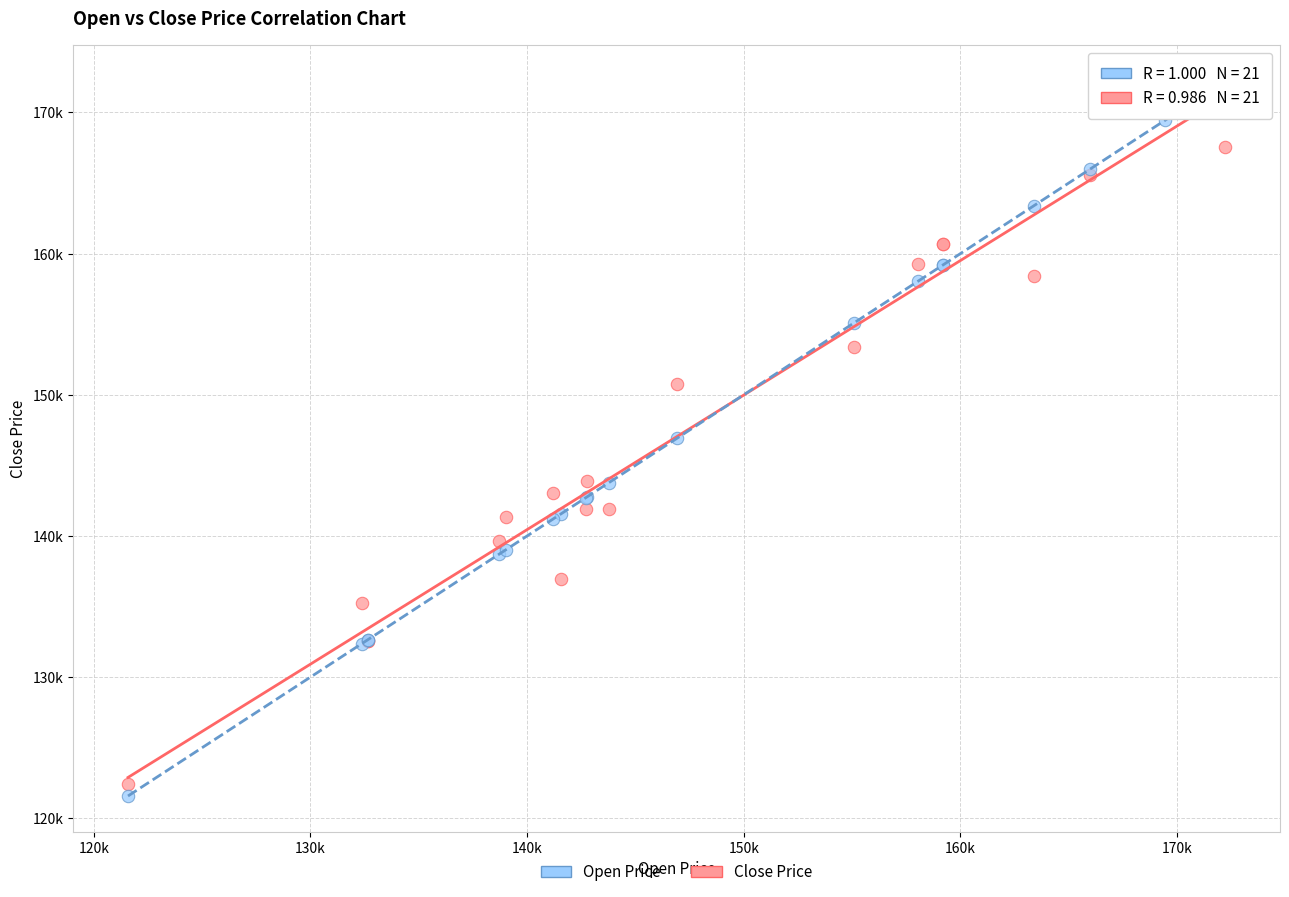

Which series contains the lowest Y value?

Open Price